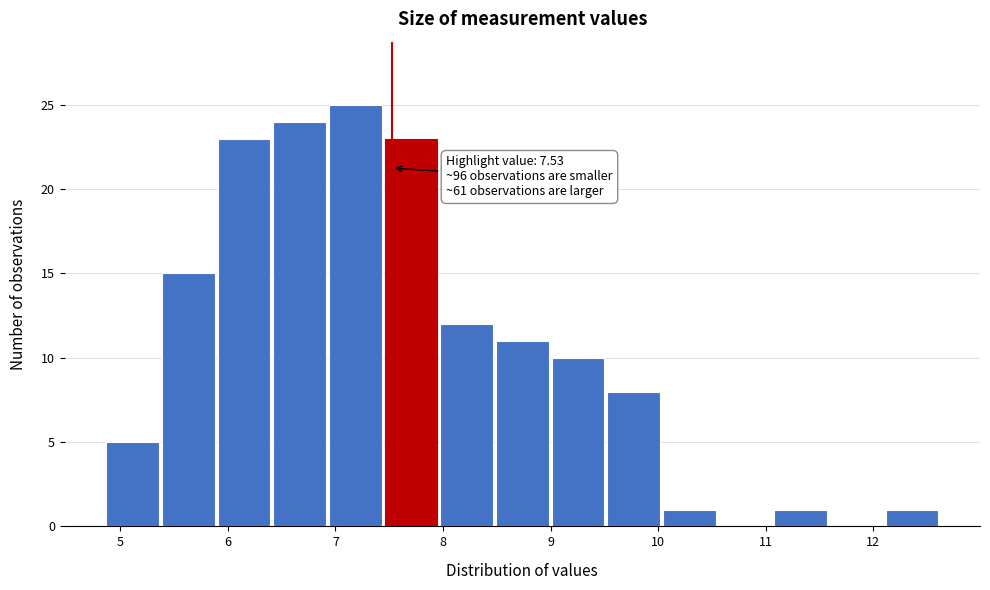

Over which range of the x-axis is the bar tallest?

6.9 to 7.5